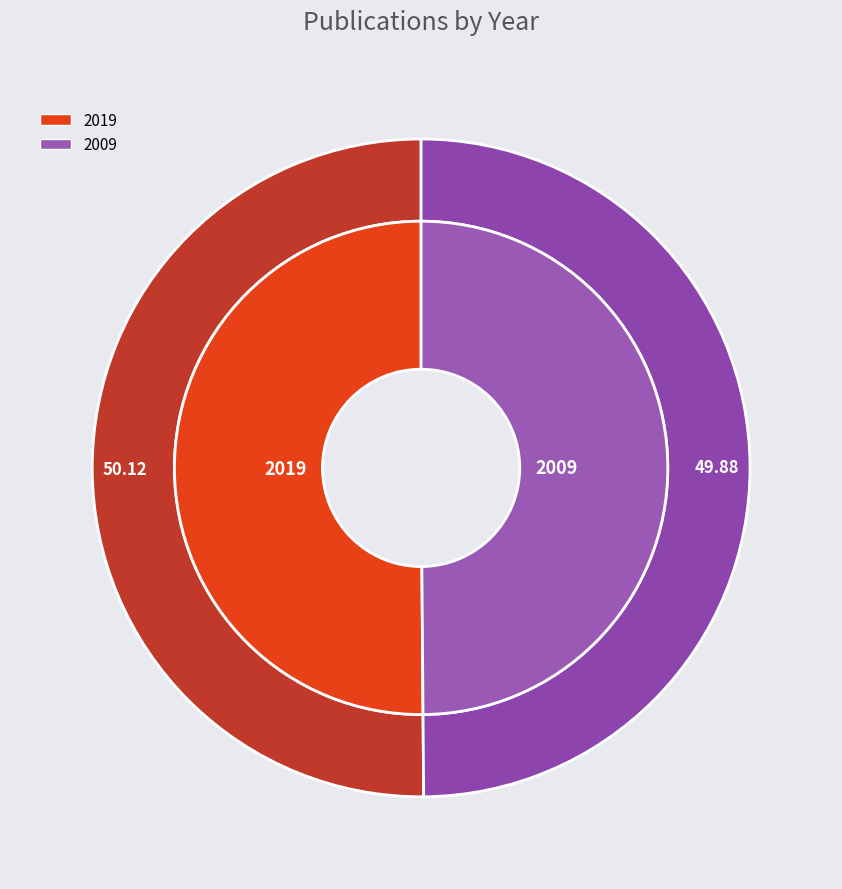

Is there any slice that represents more than half of the pie?

Yes